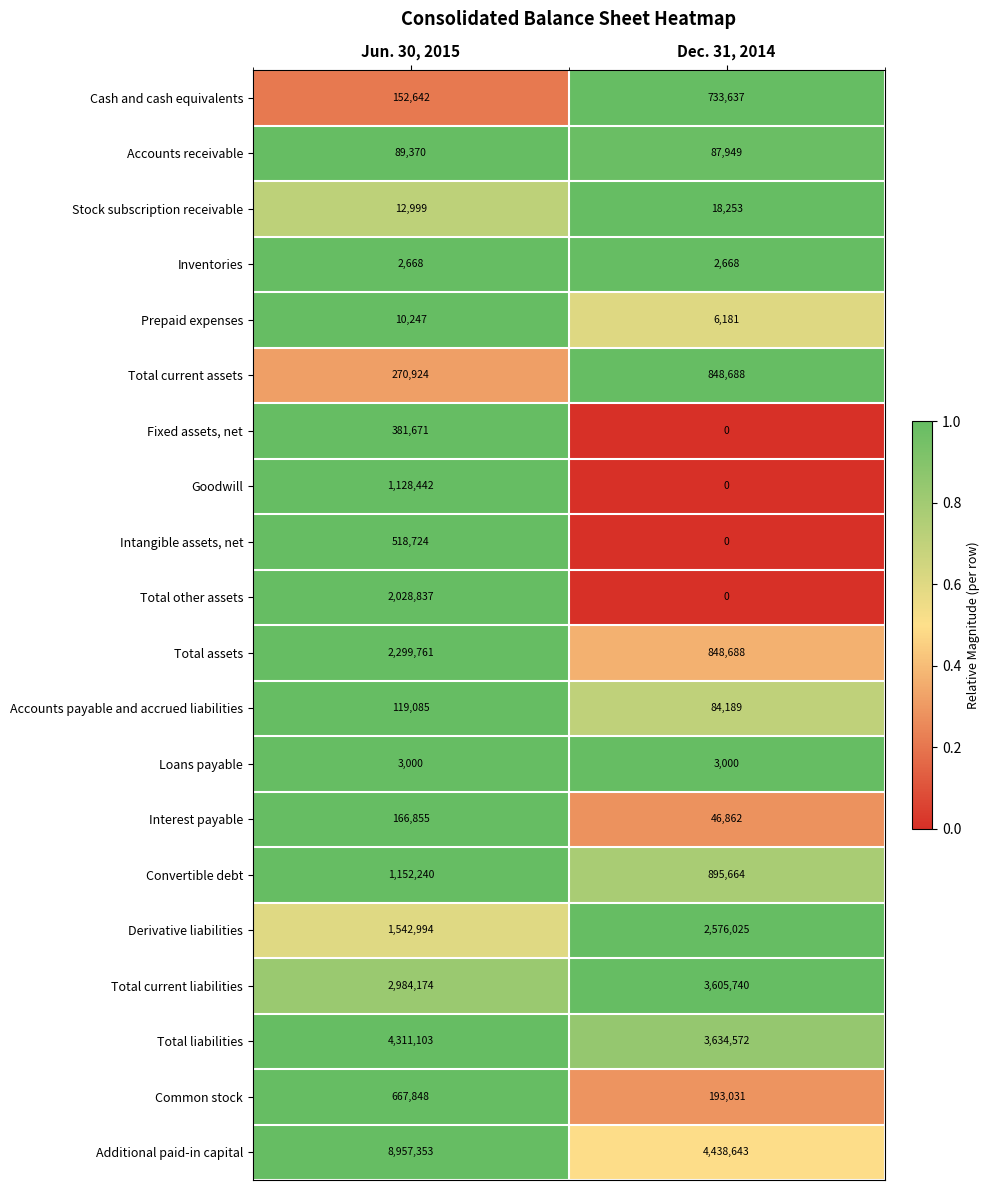

Which series changed the most between Jun. 30, 2015 and Dec. 31, 2014?

Additional paid-in capital